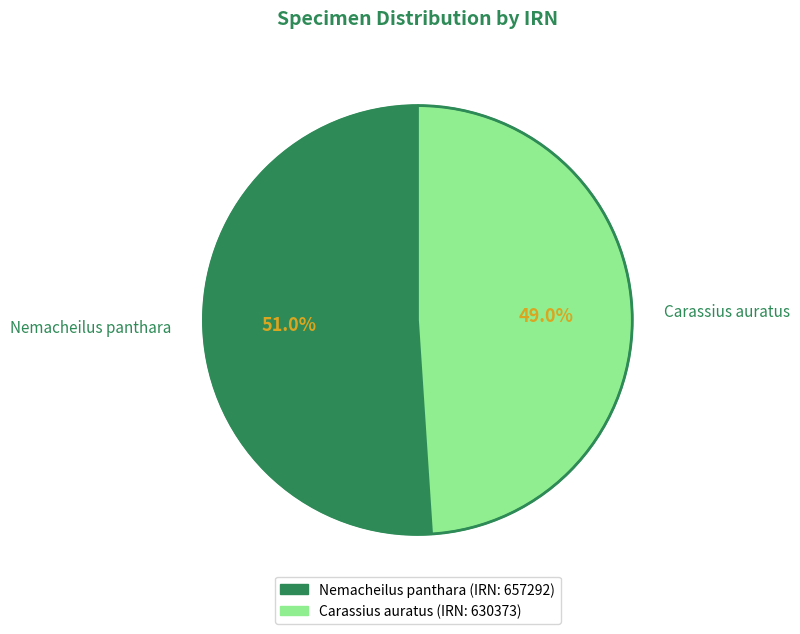

What percentage is the Carassius auratus slice, to the nearest percent?

49%